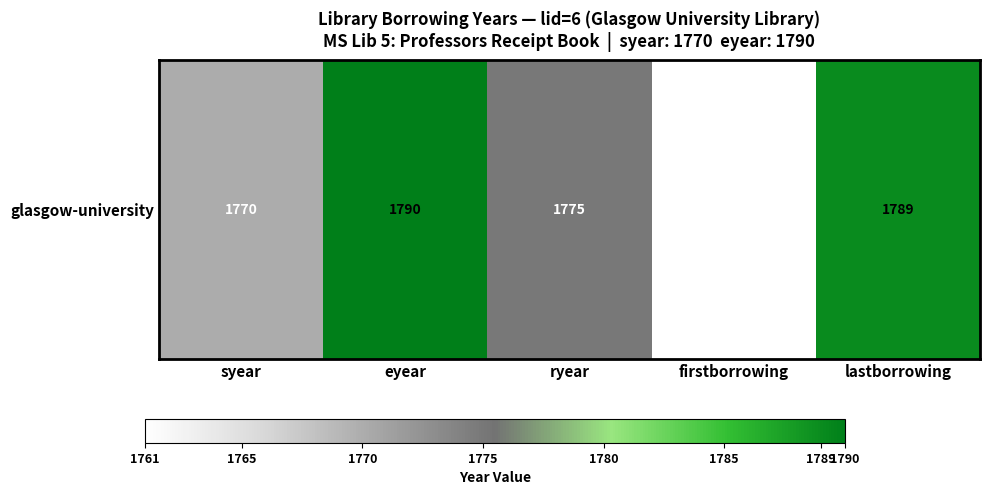

Which label corresponds to the smallest value in the chart?

firstborrowing